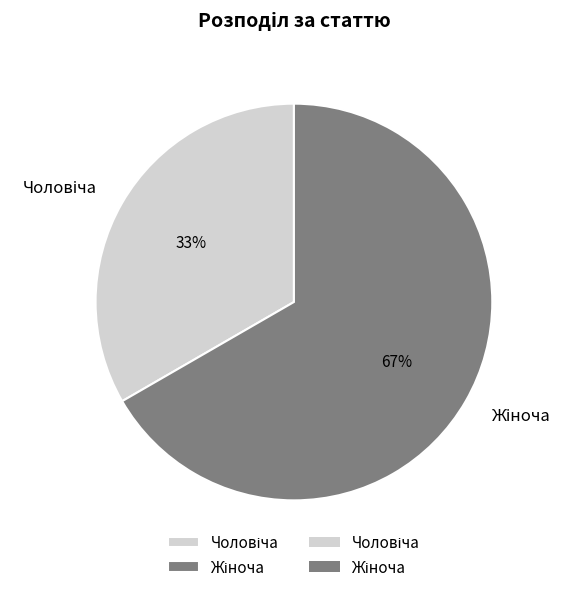

Is there a majority slice in this chart?

Yes